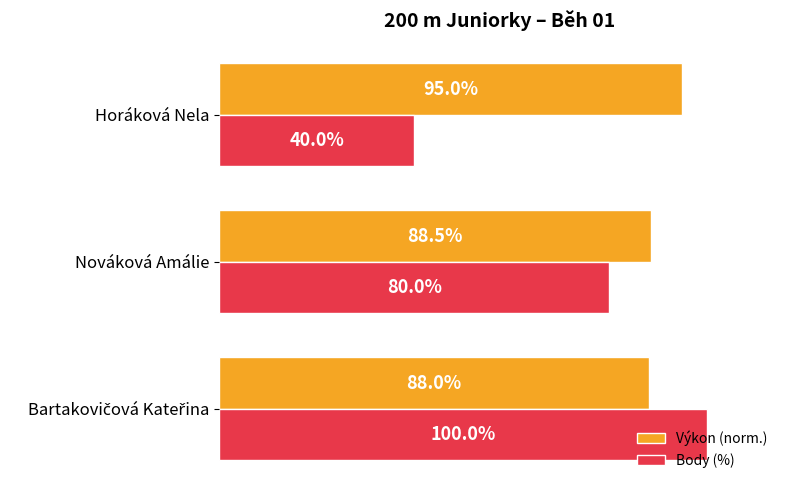

At which label does Výkon (norm.) reach its peak?

Horáková Nela